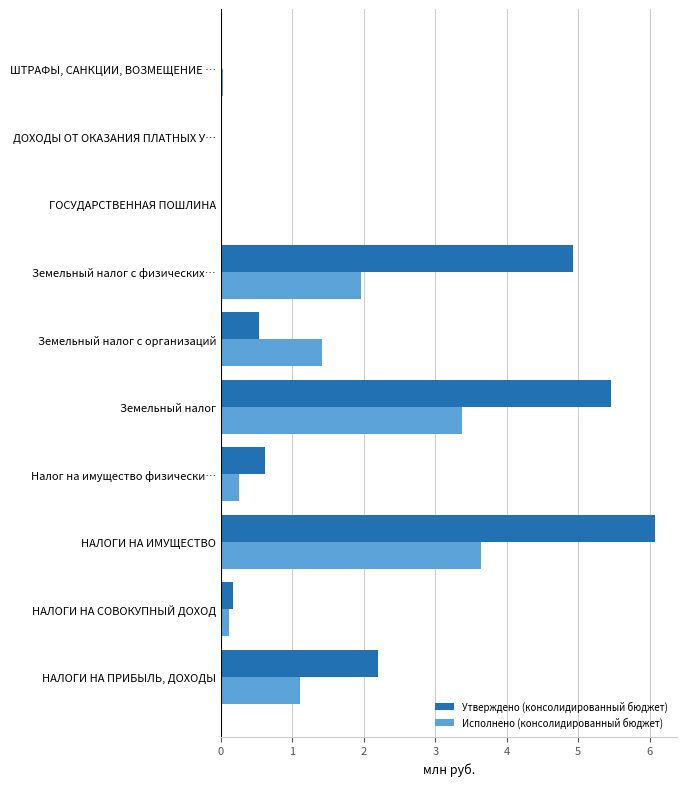

Where is Утверждено (консолидированный бюджет) nearest to the value 3?

НАЛОГИ НА ПРИБЫЛЬ, ДОХОДЫ